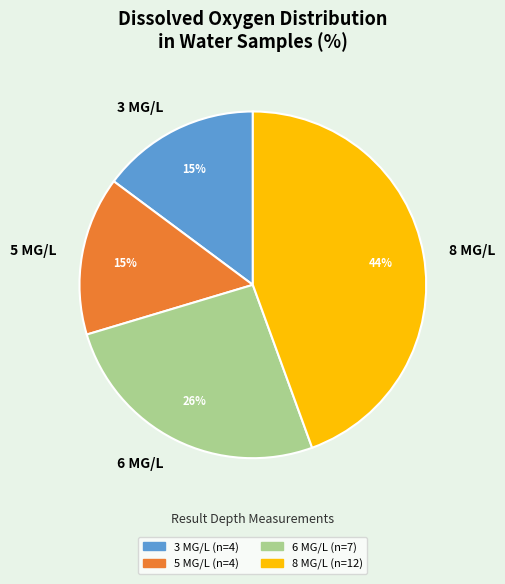

How many slices are in this pie chart?

4